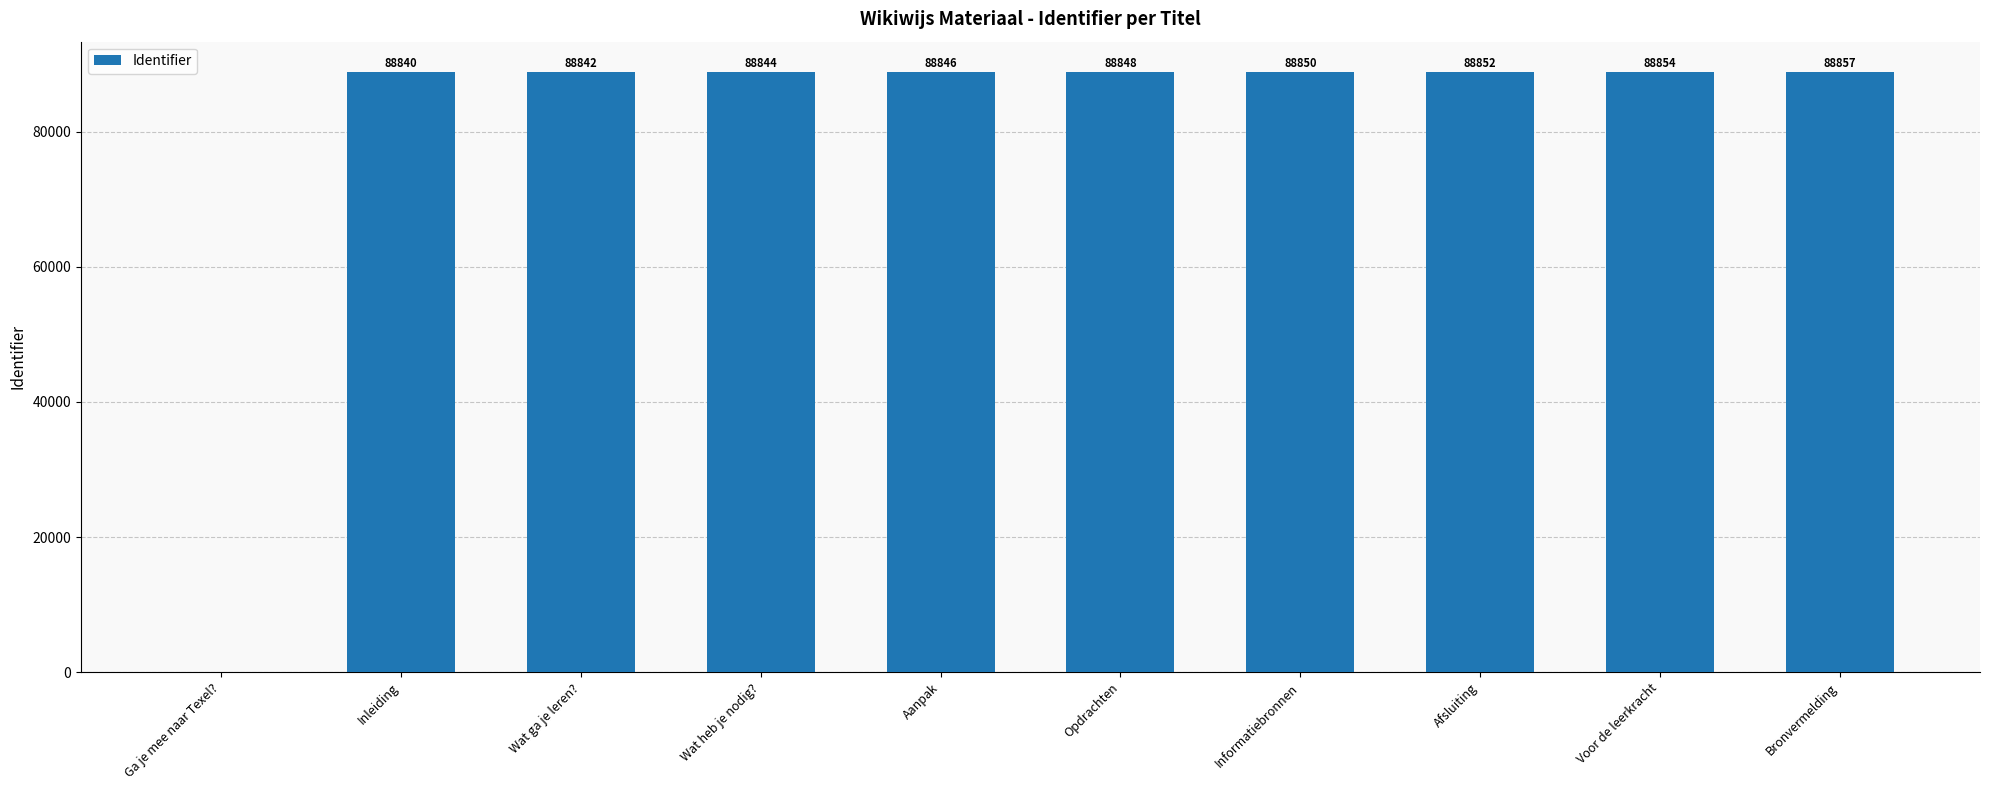

Reading left to right, transcribe all the data shown in this chart.

Ga je mee naar Texel?=0	Inleiding=88840	Wat ga je leren?=88842	Wat heb je nodig?=88844	Aanpak=88846	Opdrachten=88848	Informatiebronnen=88850	Afsluiting=88852	Voor de leerkracht=88854	Bronvermelding=88857